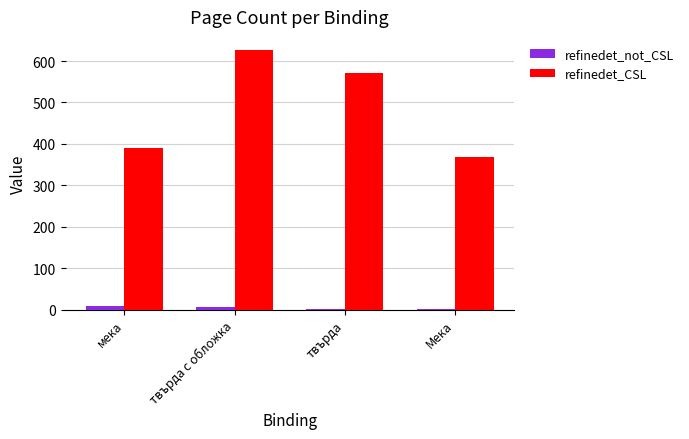

At which label does refinedet_CSL reach its minimum?

Мека